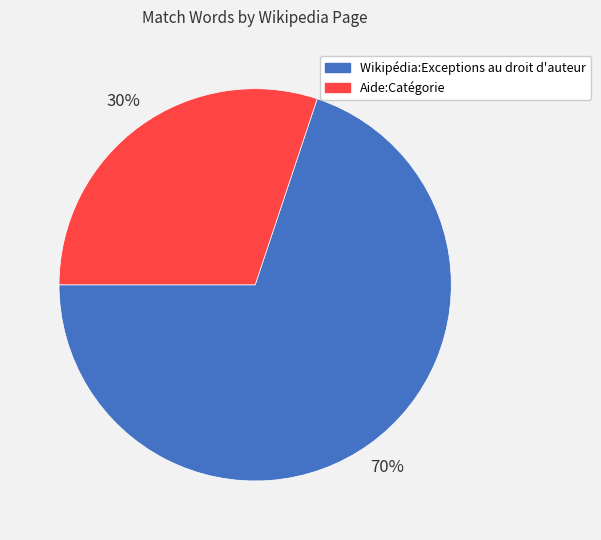

To the nearest percent, what is the difference between the largest and smallest slice percentages?

40%